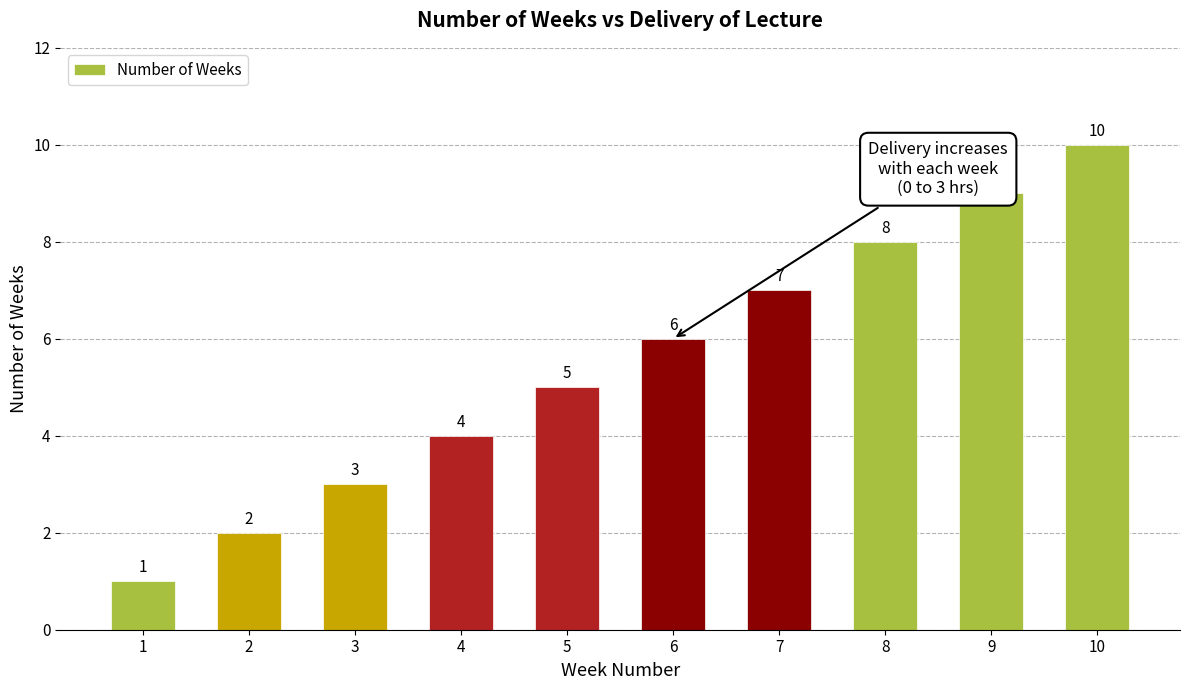

The chart shows a value of 8 at 6. True or false?

False